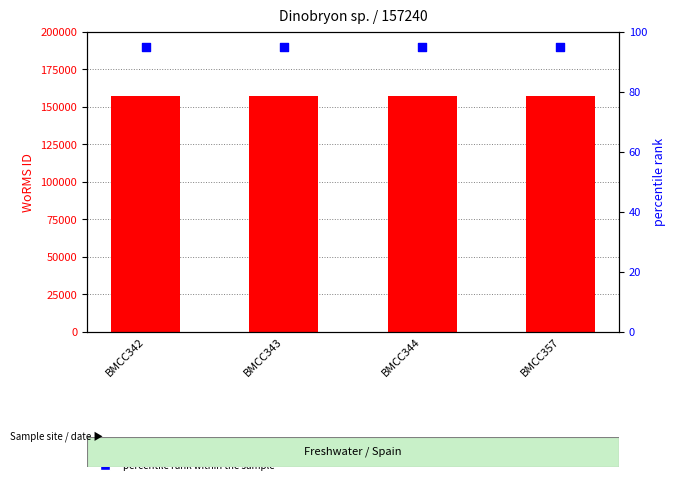

What are all the series names shown in the legend?

WoRMS ID, percentile rank within the sample